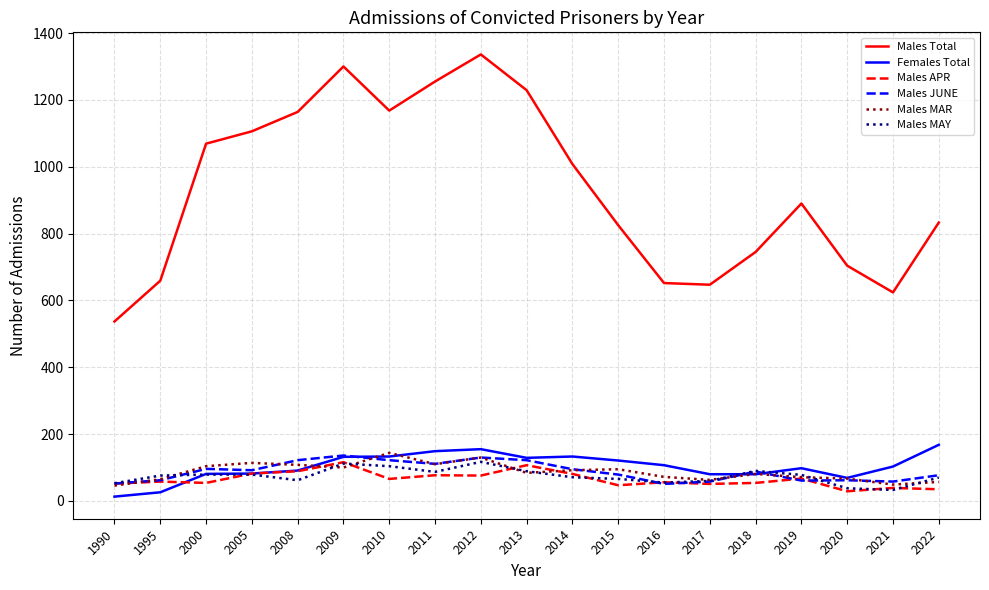

What is the approximate value of Females Total at 2014?

133